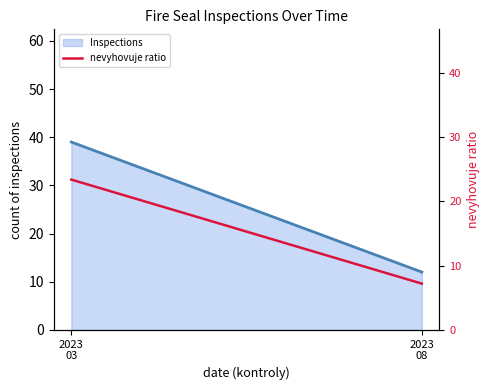

Reading right to left, transcribe all the data shown in this chart.

Inspections trend: 2023
08=12.0	2023
03=39.0
nevyhovuje ratio: 2023
08=7.2	2023
03=23.4